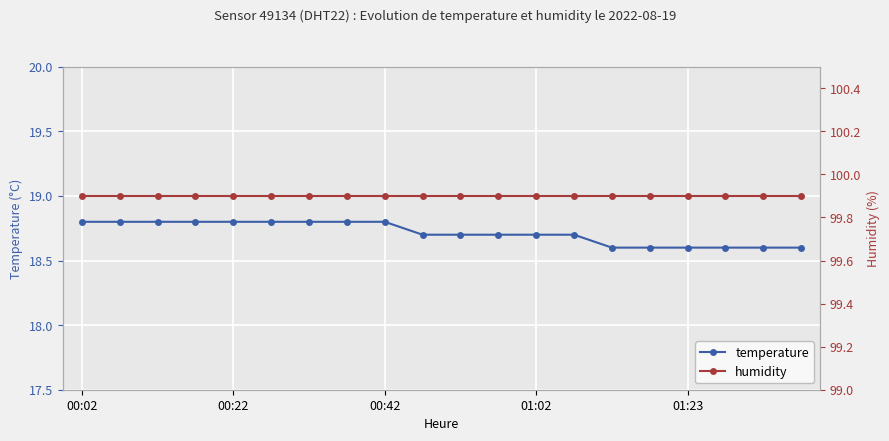

List the series in order of their peak value, lowest first.

temperature, humidity